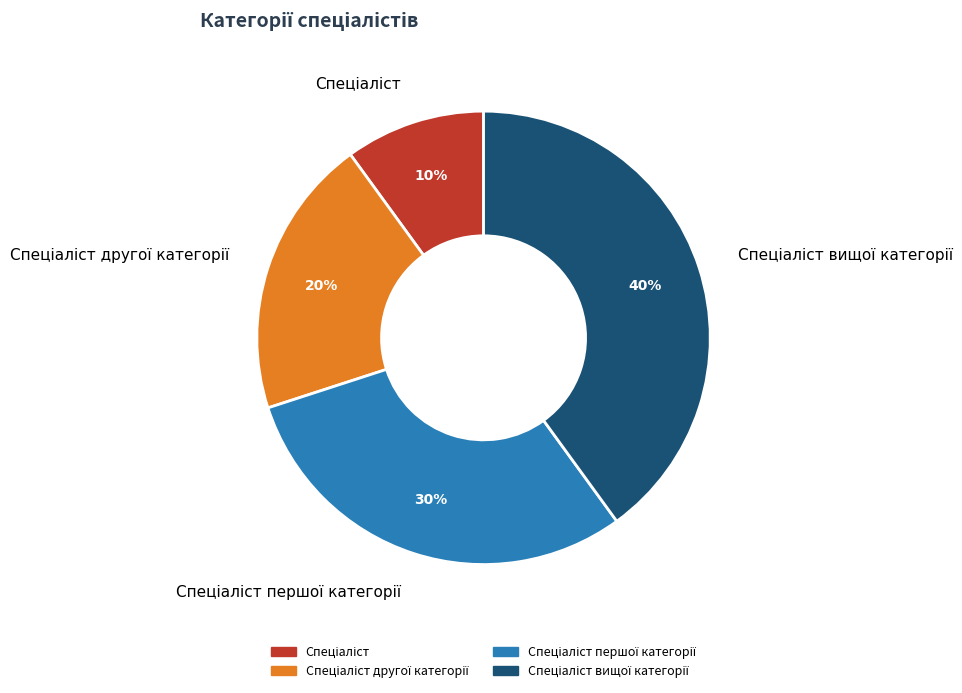

How many segments does this pie chart have?

4